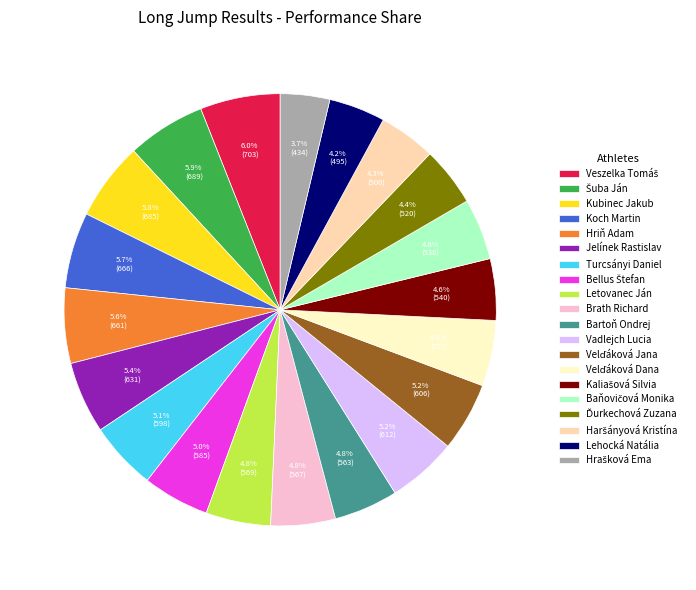

Is there any slice that represents more than half of the pie?

No